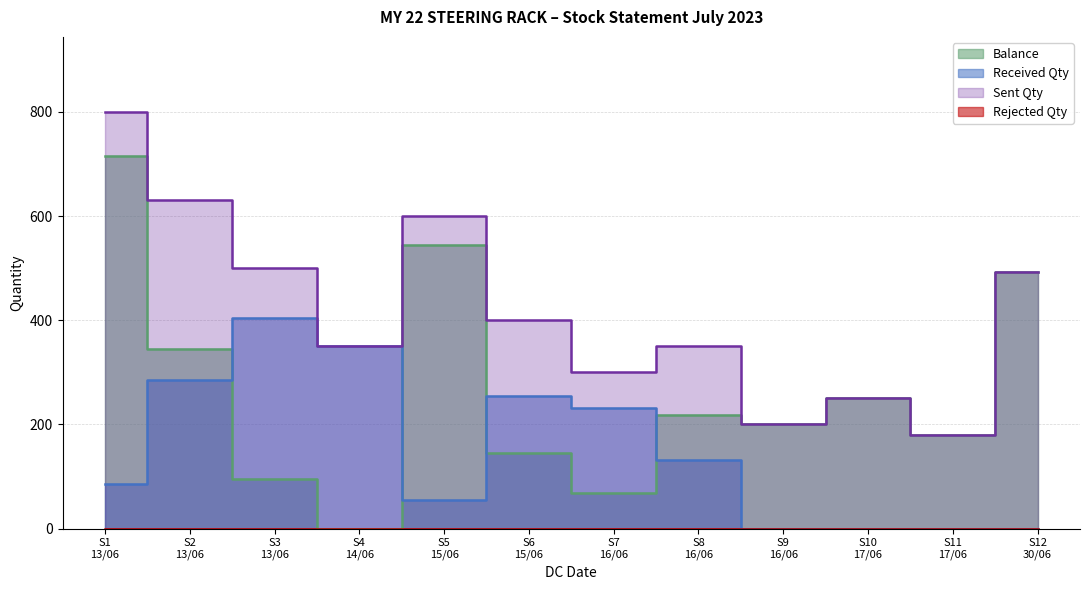

At which category does Received Qty reach its first local valley?

S5 15/06